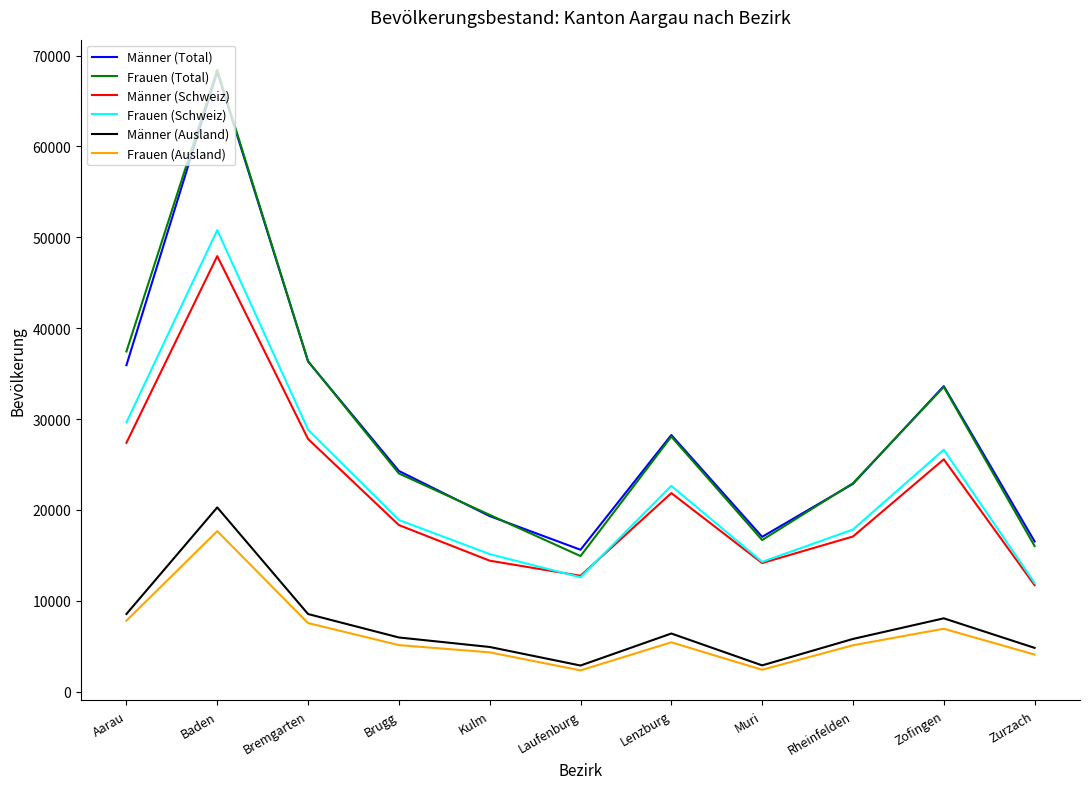

True or false: Männer (Total) and Frauen (Ausland) intersect in this chart.

False